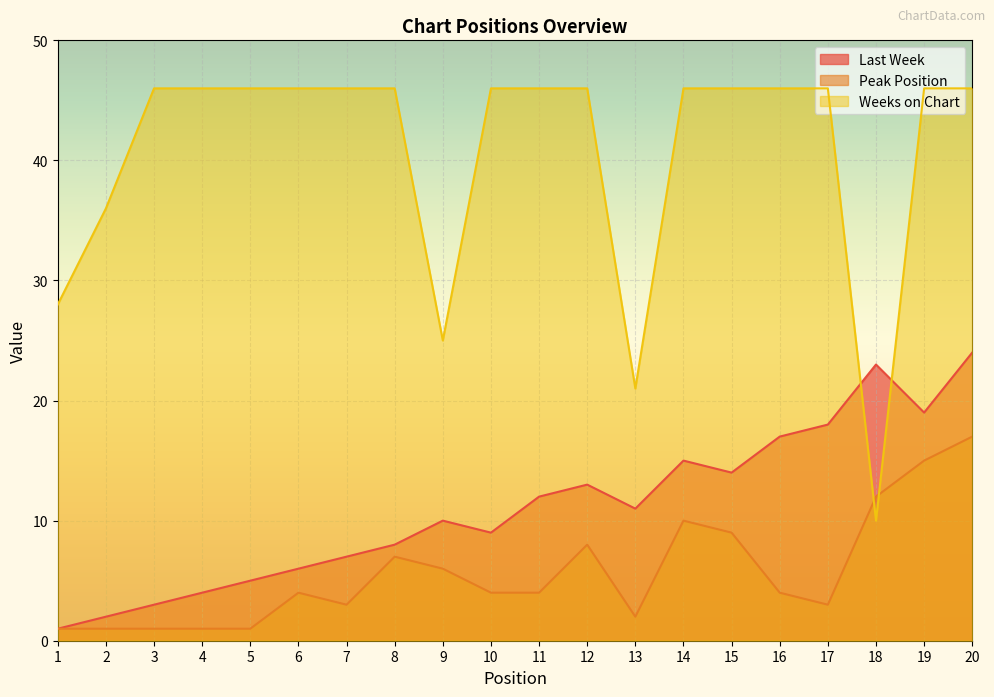

List the series in order of their overall mean, highest first.

Weeks on Chart, Last Week, Peak Position